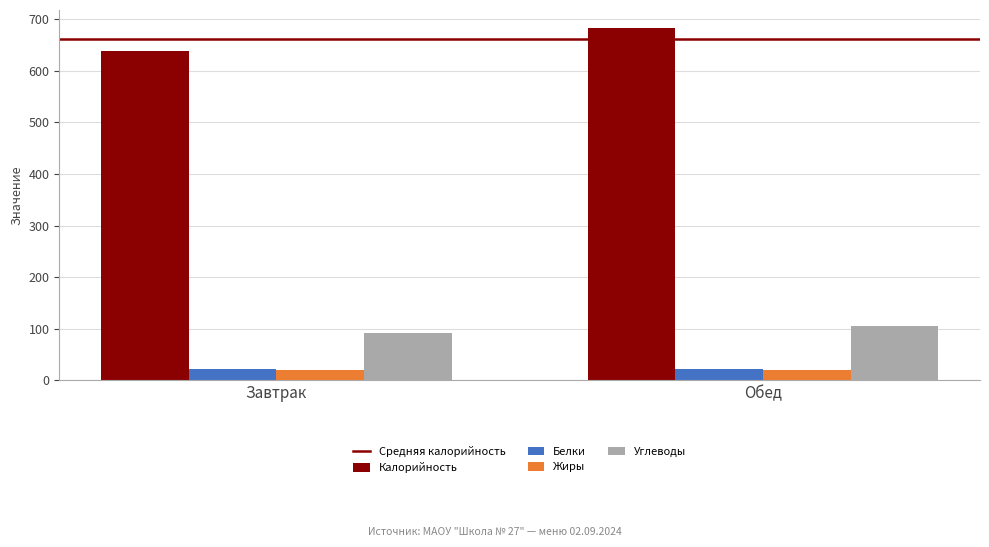

Count the Жиры values in the range 19 to 20.

1